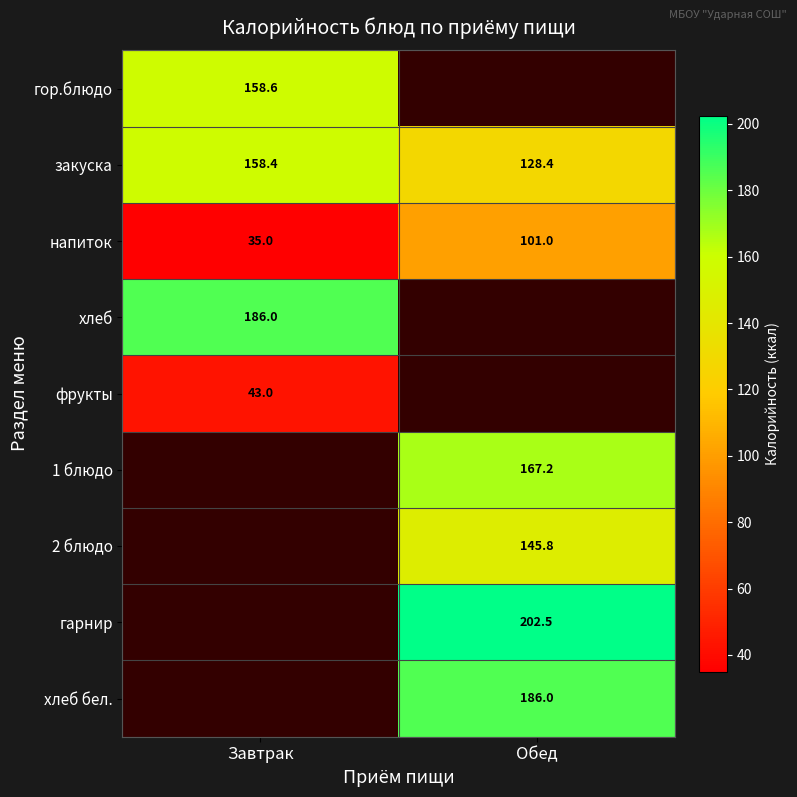

At which label does закуска reach its minimum?

Обед